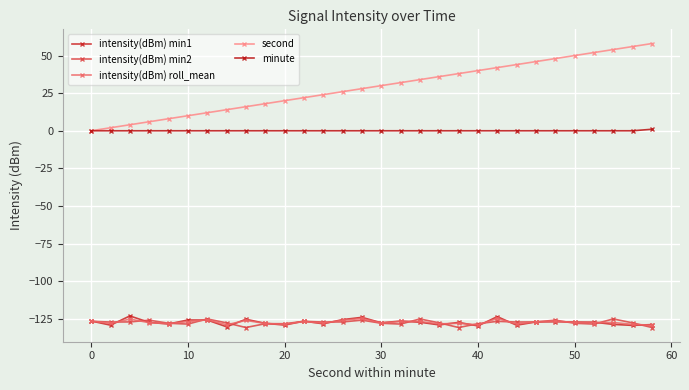

True or false: intensity(dBm) roll_mean has more than 2 points higher than both neighbors.

True